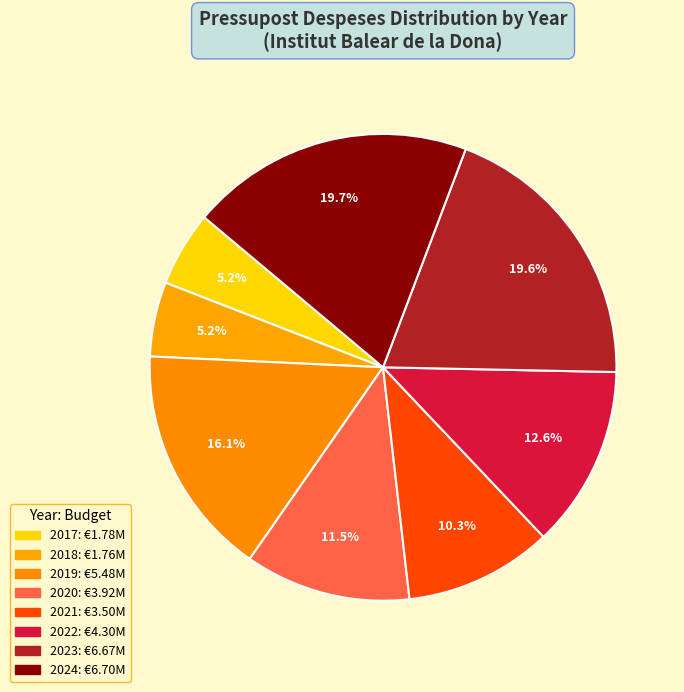

How many slices are in this pie chart?

8